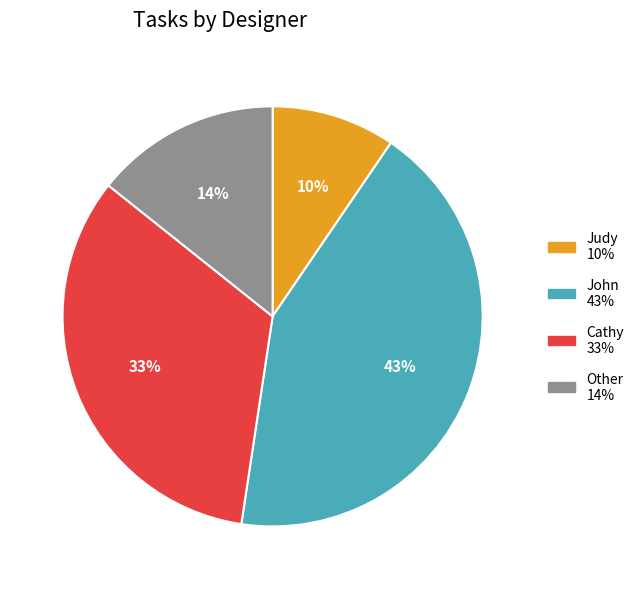

To the nearest percent, what is the average slice percentage?

25%